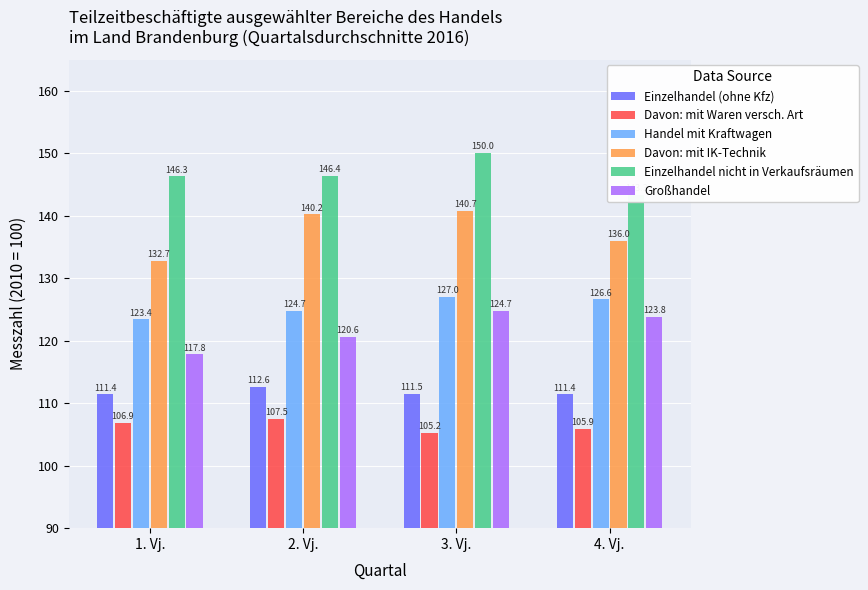

How many bars are there in each group?

6